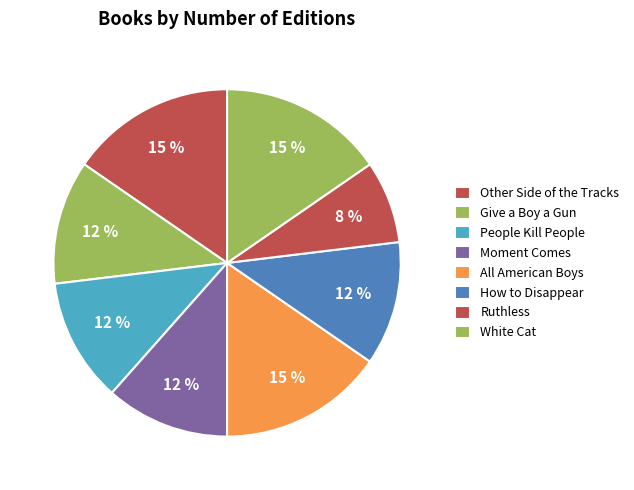

Count the number of slices in the pie.

8